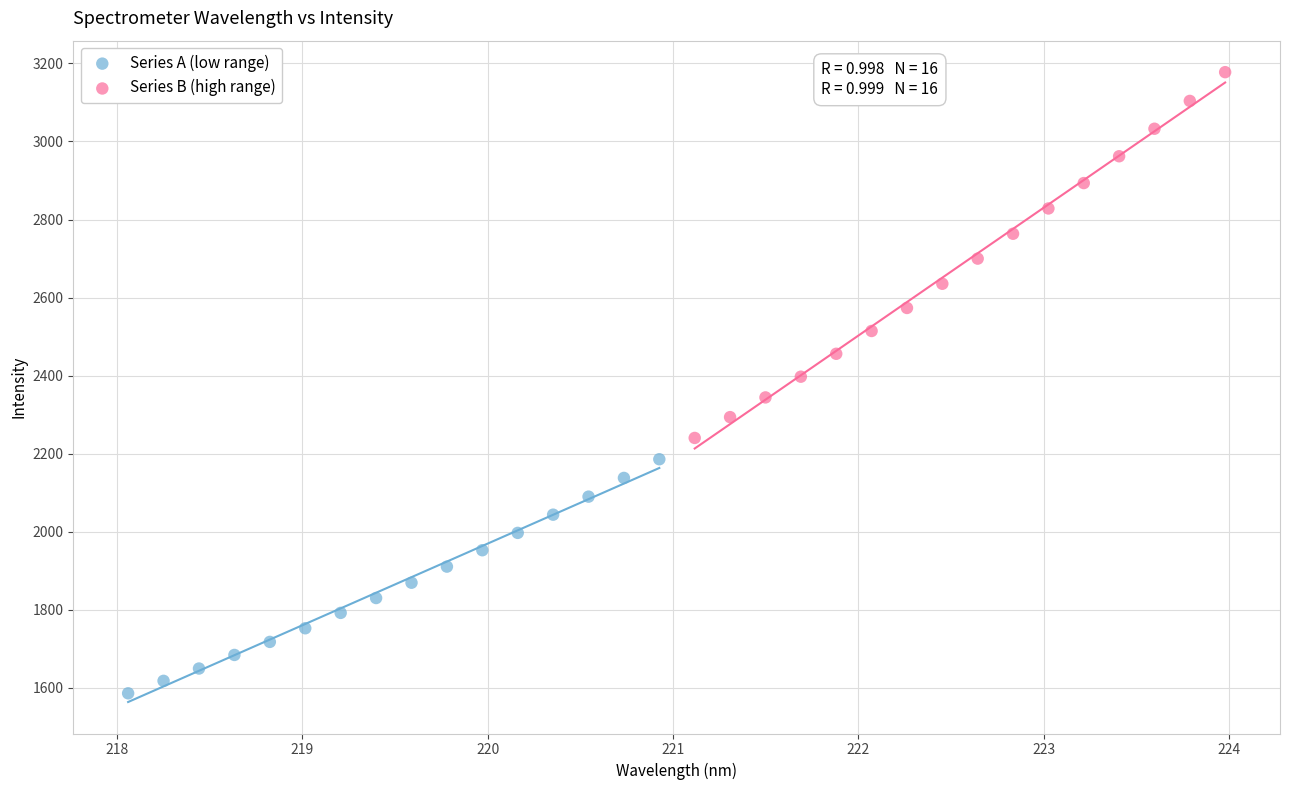

Which series has the largest Y range (max minus min)?

Series B (high range)